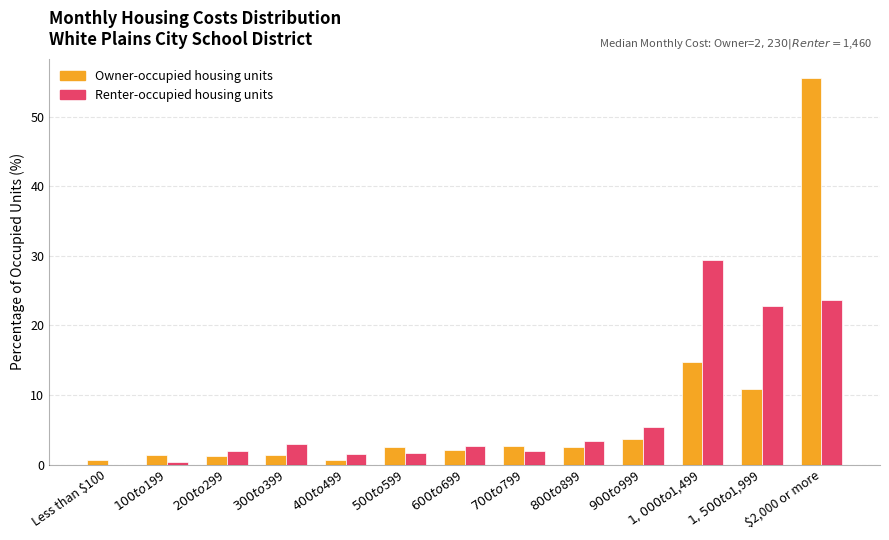

Is it true that Renter-occupied housing units equals 39.5 at $1,500 to $1,999?

False